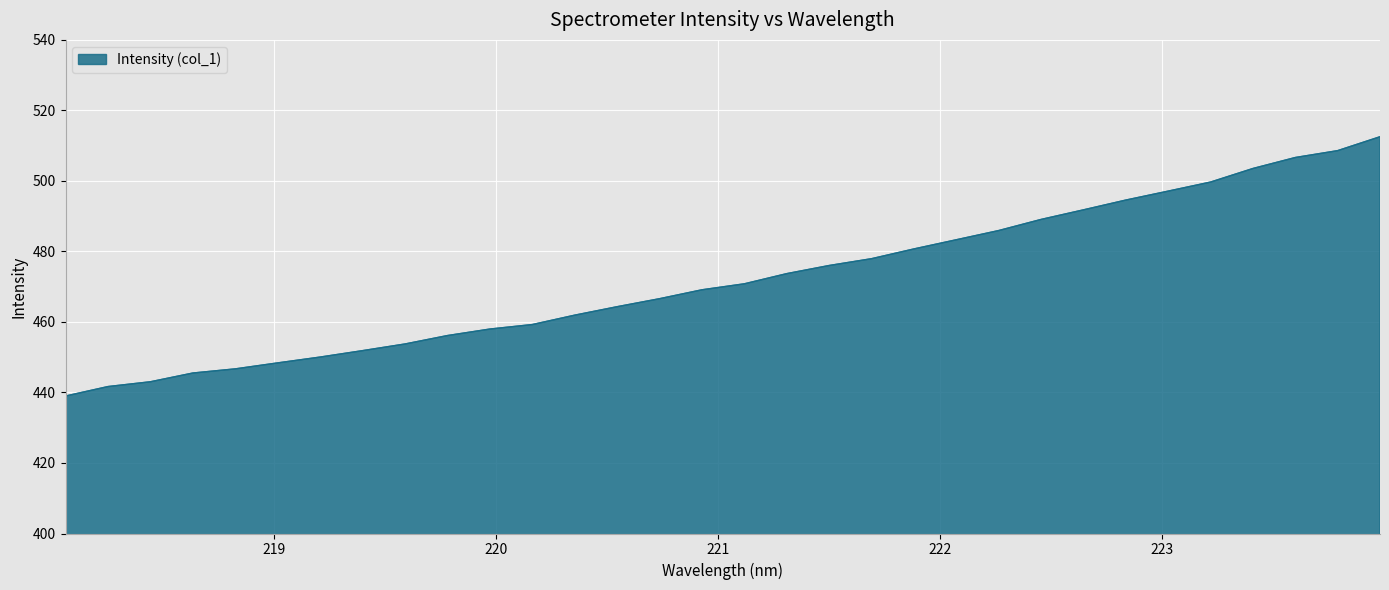

What is the minimum value shown in the chart?

439.0